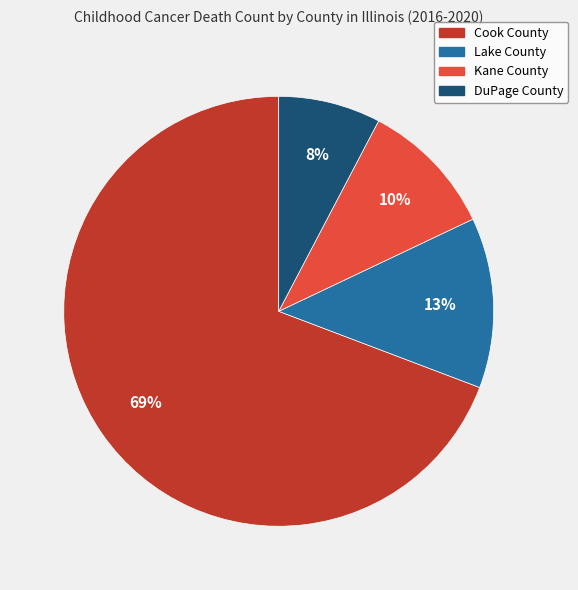

To the nearest percent, what is the combined percentage of Cook County and DuPage County?

77%